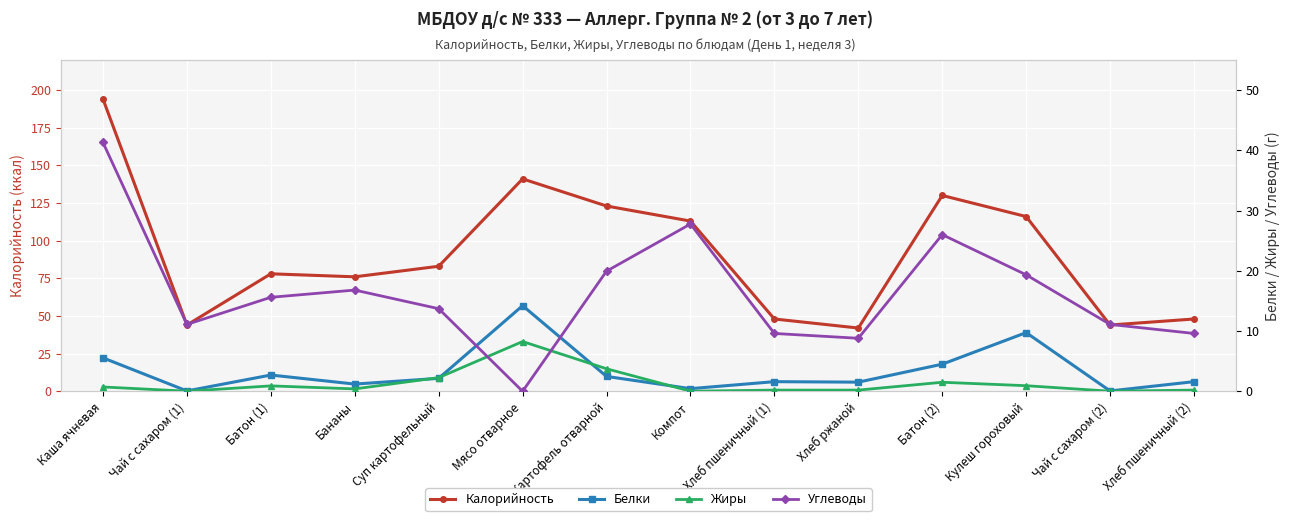

Reading left to right, list all the values displayed in this chart.

Калорийность: Каша ячневая=194.0	Чай с сахаром (1)=44.0	Батон (1)=78.0	Бананы=76.0	Суп картофельный=83.0	Мясо отварное=141.0	Картофель отварной=123.0	Компот=113.0	Хлеб пшеничный (1)=48.0	Хлеб ржаной=42.0	Батон (2)=130.0	Кулеш гороховый=116.0	Чай с сахаром (2)=44.0	Хлеб пшеничный (2)=48.0
Белки: Каша ячневая=5.5	Чай с сахаром (1)=0.1	Батон (1)=2.7	Бананы=1.2	Суп картофельный=2.1	Мясо отварное=14.2	Картофель отварной=2.5	Компот=0.4	Хлеб пшеничный (1)=1.6	Хлеб ржаной=1.5	Батон (2)=4.5	Кулеш гороховый=9.7	Чай с сахаром (2)=0.1	Хлеб пшеничный (2)=1.6
Жиры: Каша ячневая=0.7	Чай с сахаром (1)=0.0	Батон (1)=0.9	Бананы=0.4	Суп картофельный=2.3	Мясо отварное=8.3	Картофель отварной=3.7	Компот=0.0	Хлеб пшеничный (1)=0.2	Хлеб ржаной=0.2	Батон (2)=1.5	Кулеш гороховый=0.9	Чай с сахаром (2)=0.0	Хлеб пшеничный (2)=0.2
Углеводы: Каша ячневая=41.3	Чай с сахаром (1)=11.1	Батон (1)=15.6	Бананы=16.8	Суп картофельный=13.7	Мясо отварное=0.0	Картофель отварной=19.9	Компот=27.8	Хлеб пшеничный (1)=9.6	Хлеб ржаной=8.8	Батон (2)=26.0	Кулеш гороховый=19.3	Чай с сахаром (2)=11.1	Хлеб пшеничный (2)=9.6